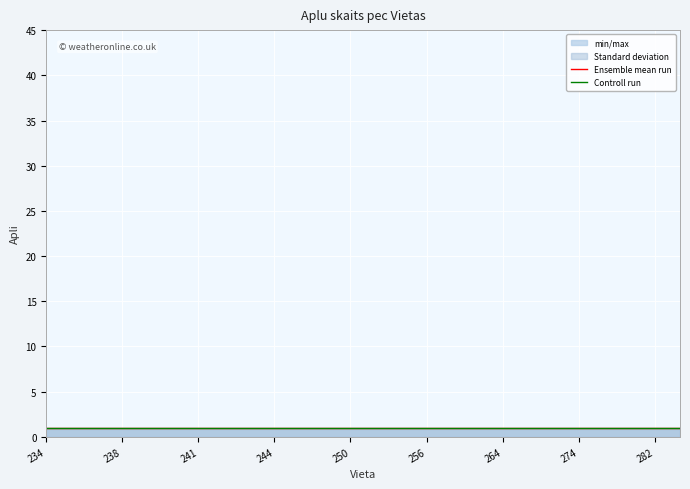

Which series has the widest spread of values?

Ensemble mean run